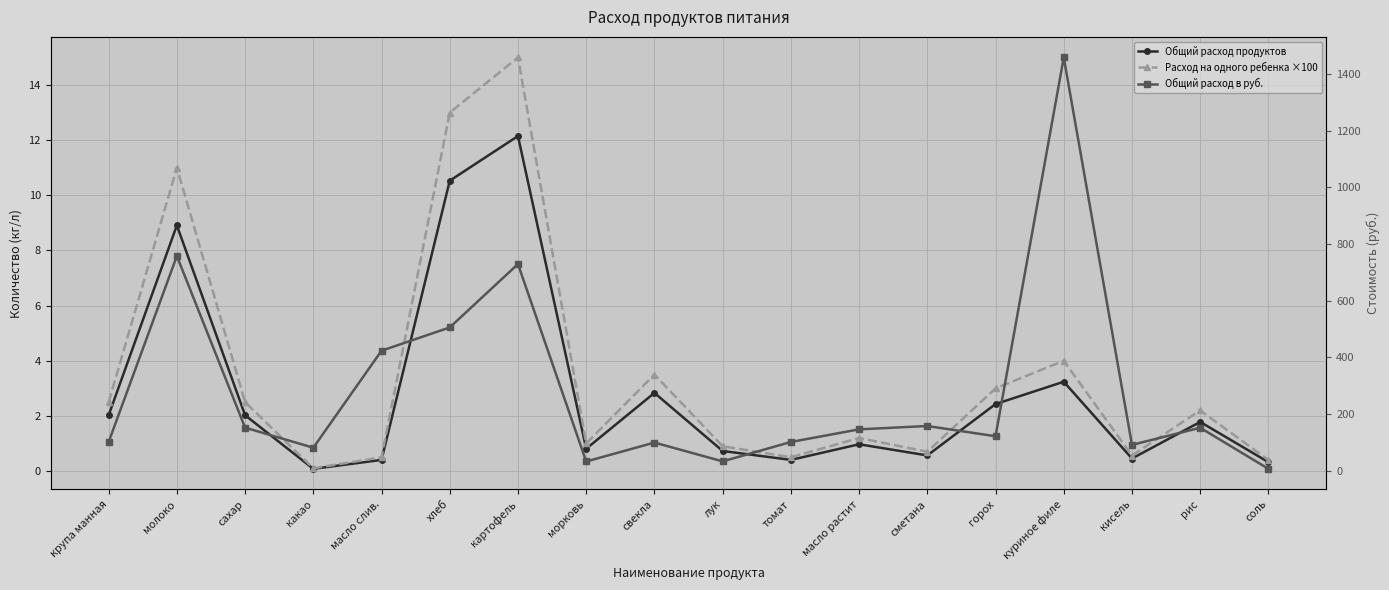

Which series has the largest range (max minus min)?

Общий расход в руб.